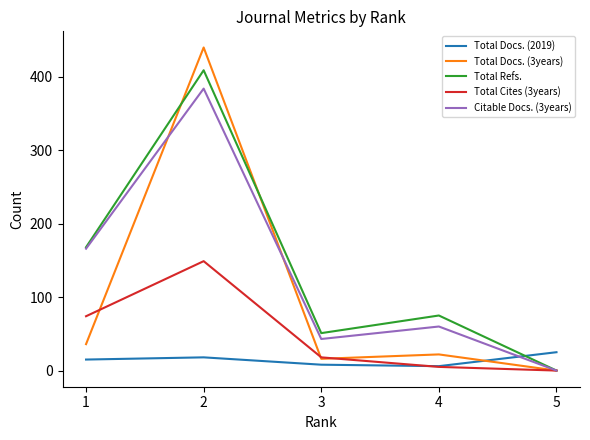

Count the number of data series in this chart.

5